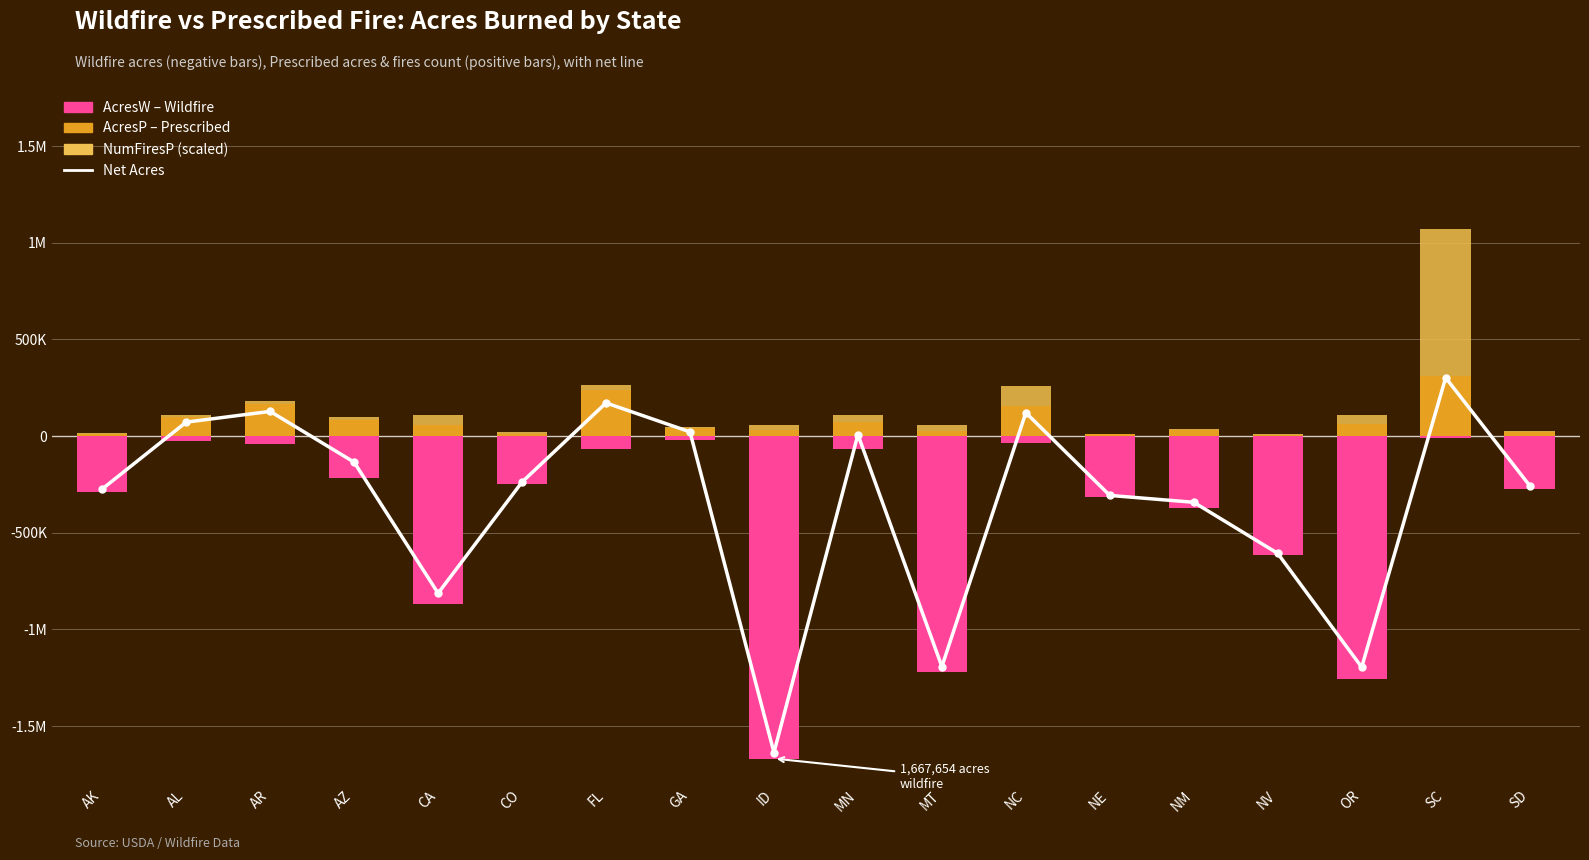

Rank the series by their maximum value, from highest to lowest.

NumFiresP (x80 scaled), AcresP (Prescribed), Net (AcresP - AcresW), AcresW (Wildfire)